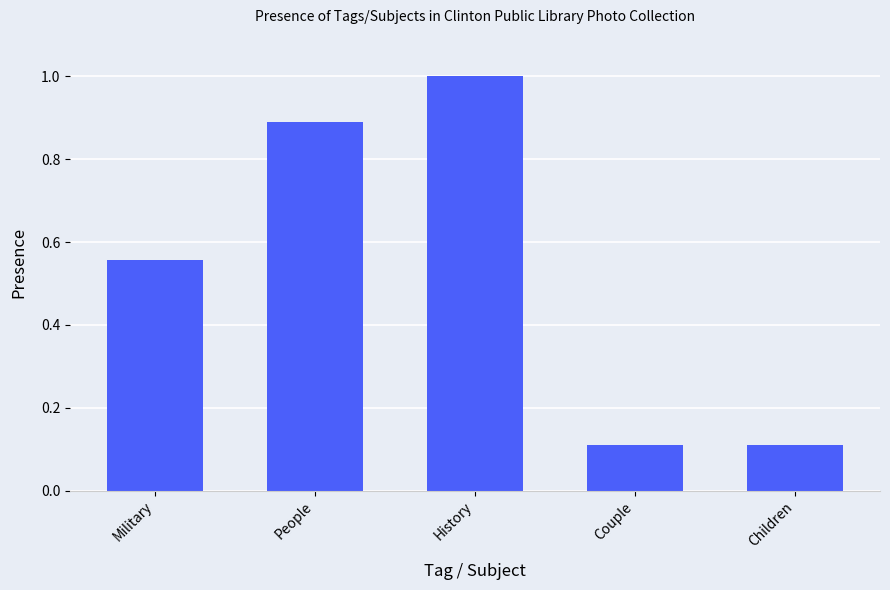

What is the change in value from Military to Couple?

-0.4